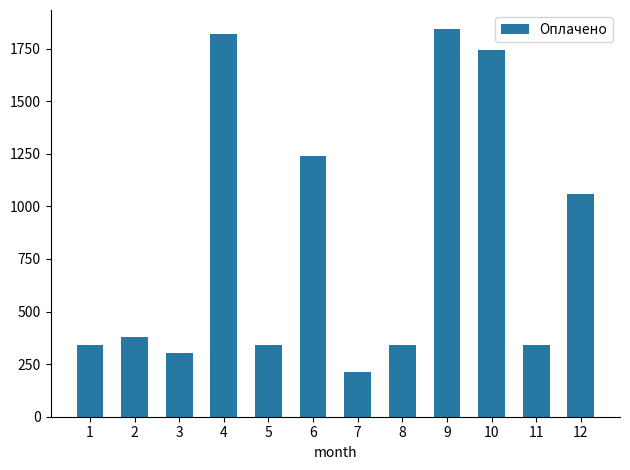

Read the value at 12.

1060.4